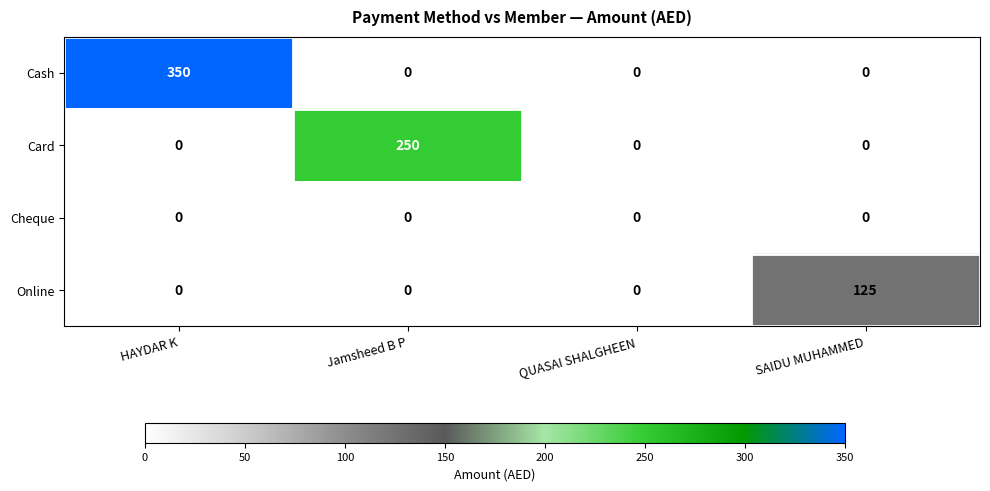

Reading left to right, transcribe all the data shown in this chart.

Cash: HAYDAR K=350	Jamsheed B P=0	QUASAI SHALGHEEN=0	SAIDU MUHAMMED=0
Card: HAYDAR K=0	Jamsheed B P=250	QUASAI SHALGHEEN=0	SAIDU MUHAMMED=0
Cheque: HAYDAR K=0	Jamsheed B P=0	QUASAI SHALGHEEN=0	SAIDU MUHAMMED=0
Online: HAYDAR K=0	Jamsheed B P=0	QUASAI SHALGHEEN=0	SAIDU MUHAMMED=125